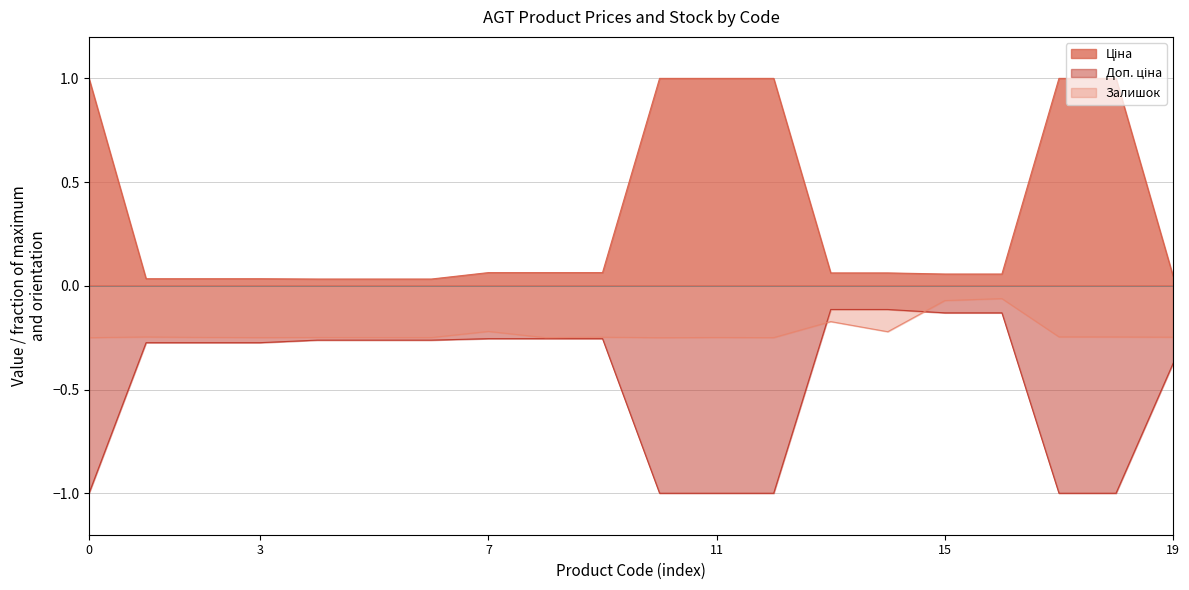

True or false: Ціна and Залишок cross at least once.

False